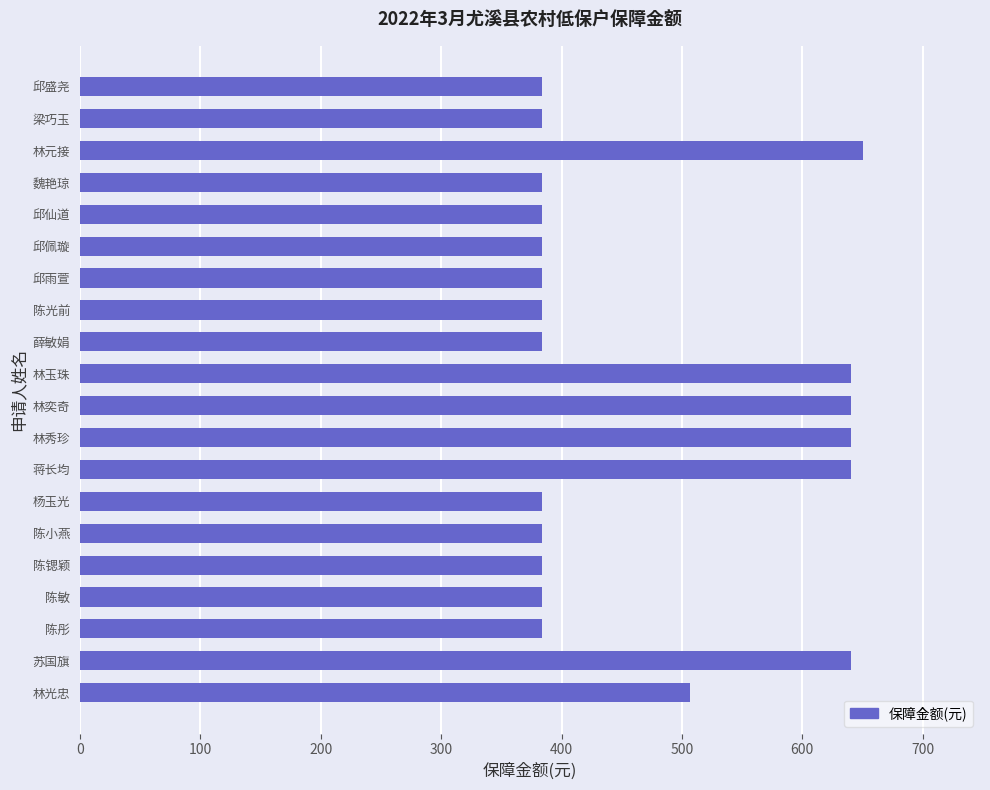

At which label is the value closest to 517?

林光忠